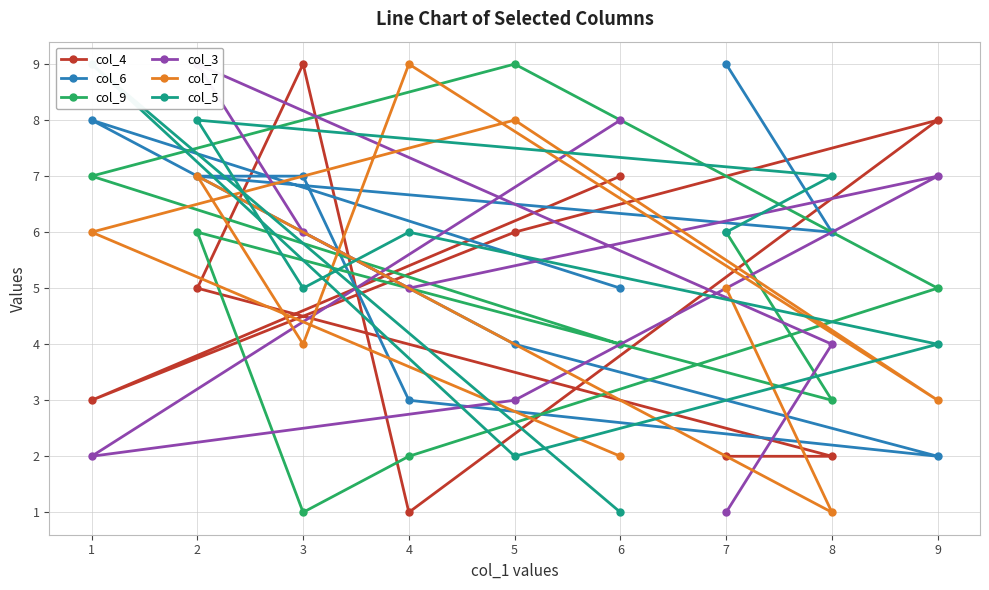

At which category is the sum across all series the highest?

2